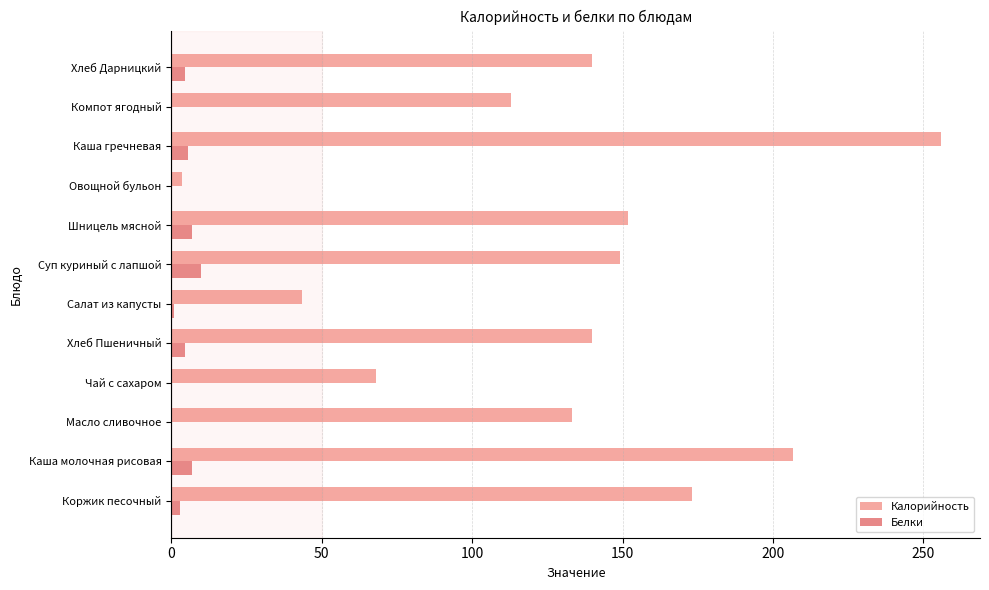

What is the average value of the Белки series?

3.6